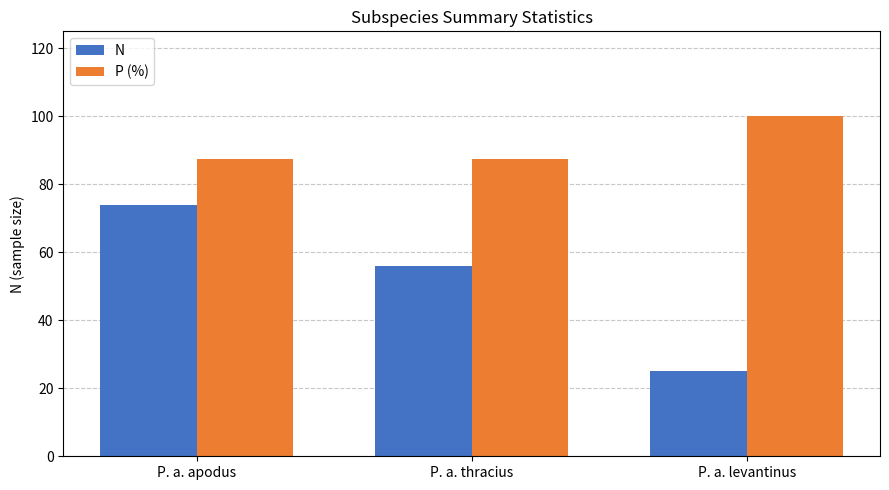

The value of P (%) at P. a. apodus is 87.5. True or false?

True